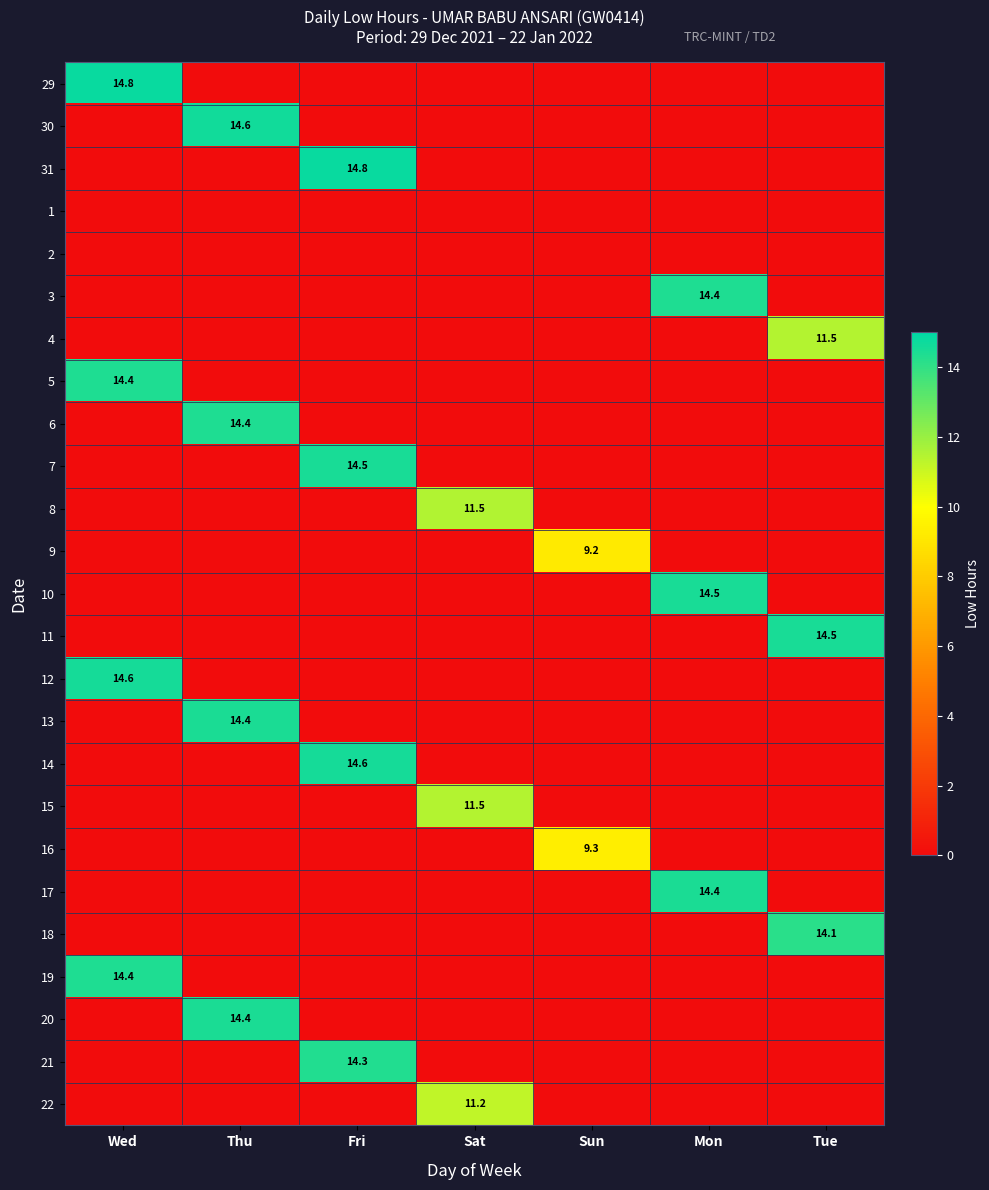

True or false: 3 has a value of 19.8 at Mon.

False